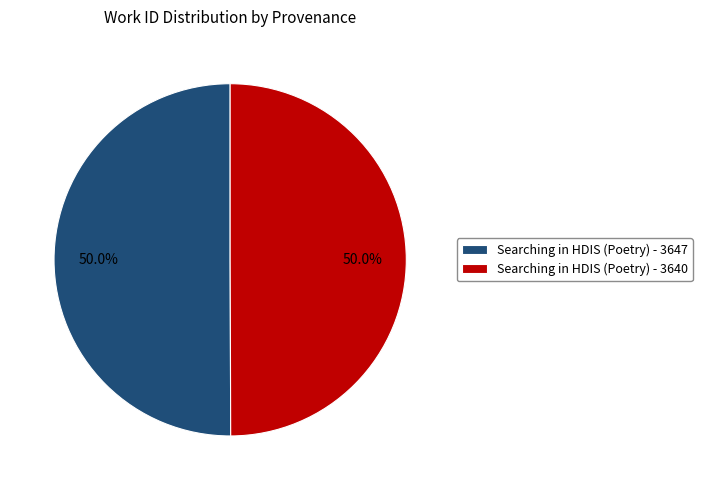

What percentage is the Searching in HDIS (Poetry) - 3647 slice, to the nearest percent?

50%